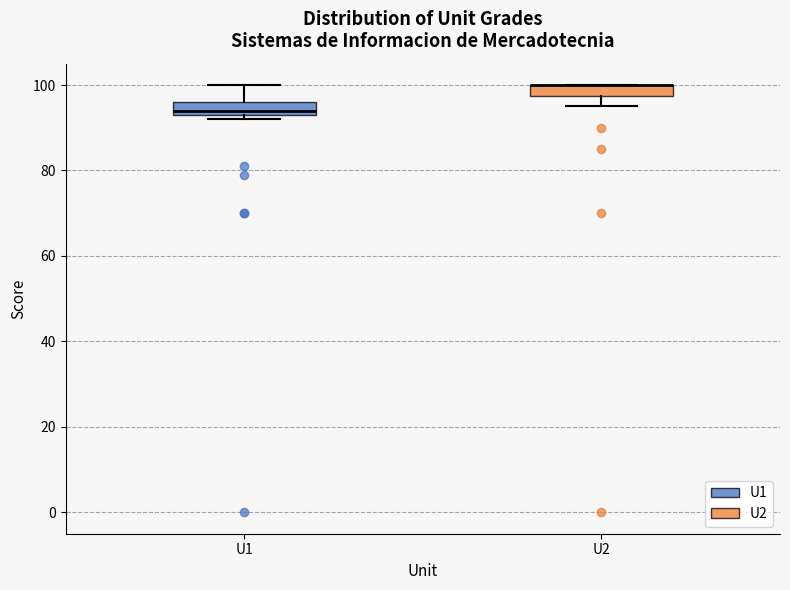

Where does the upper whisker of the box for U1 end on the y-axis? The values are not printed on the chart, so give them approximately, as read against the axis.

100